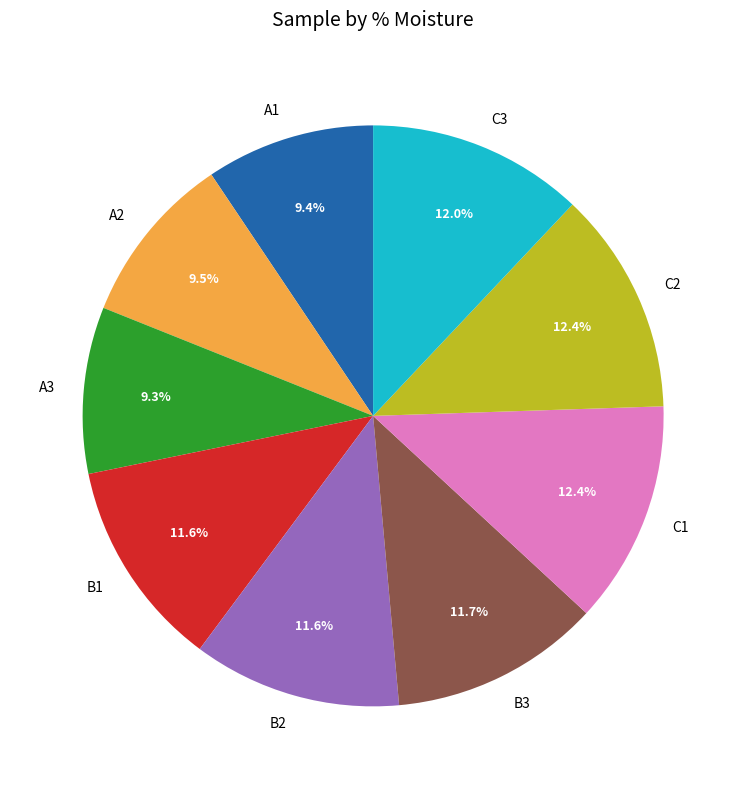

How many segments does this pie chart have?

9